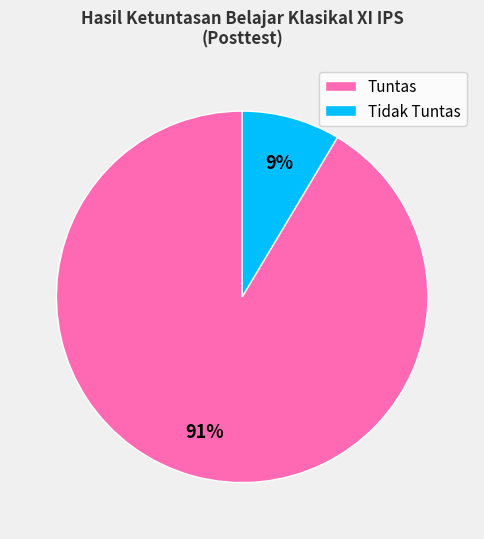

To the nearest percent, what portion does Tuntas represent?

91%